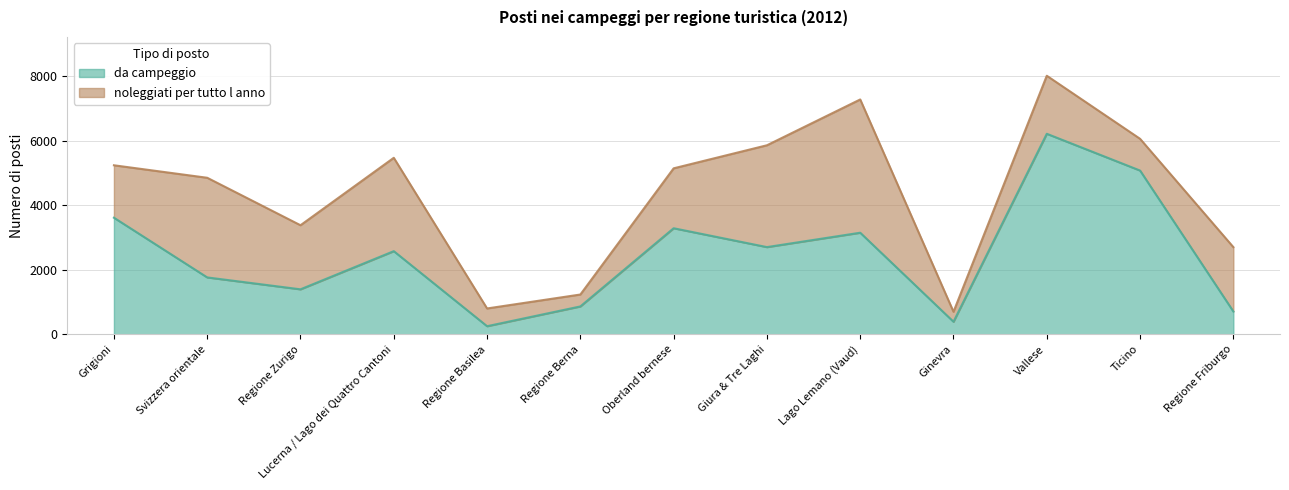

Which label corresponds to the largest value in the chart?

Vallese